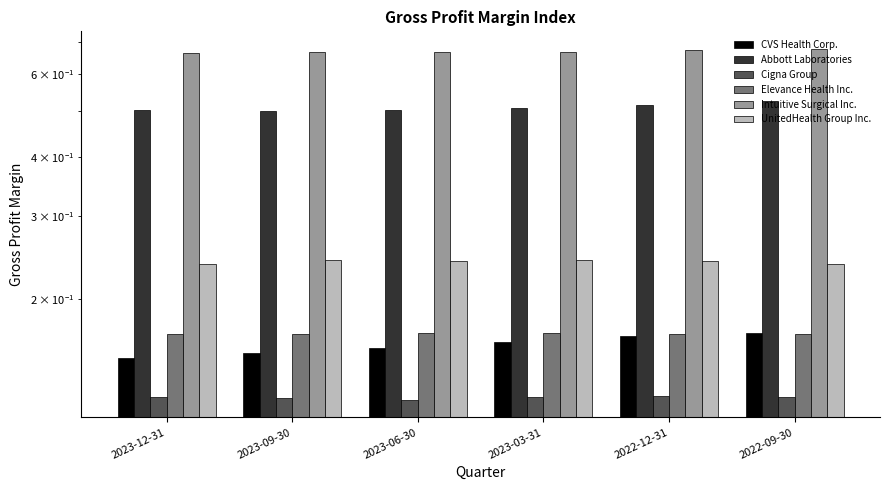

List the series in order of their peak value, lowest first.

Cigna Group, Elevance Health Inc., CVS Health Corp., UnitedHealth Group Inc., Abbott Laboratories, Intuitive Surgical Inc.